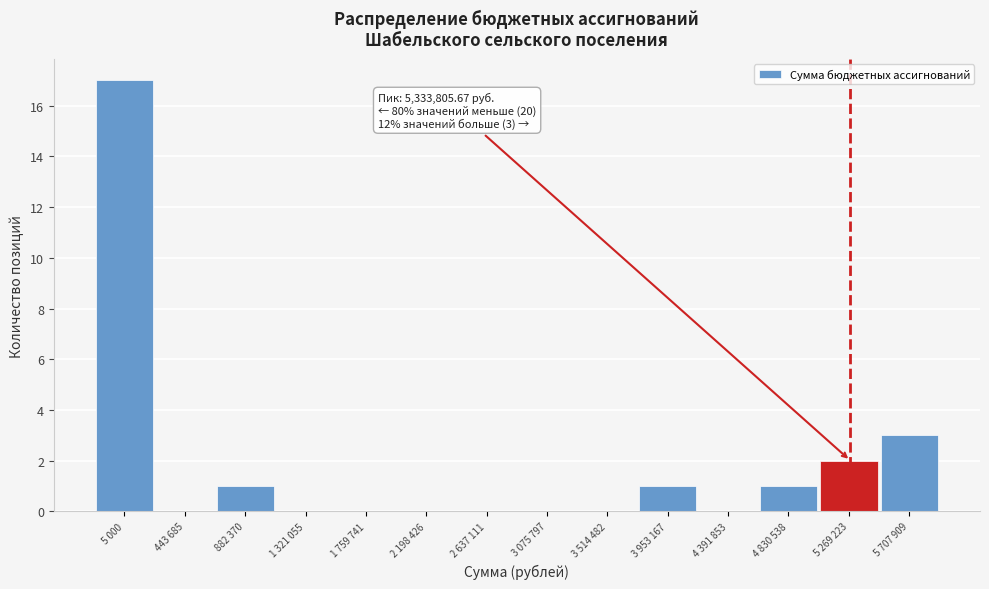

Reading left to right, what are all the values shown in this chart?

5 000=17	443 685=0	882 370=1	1 321 055=0	1 759 741=0	2 198 426=0	2 637 111=0	3 075 797=0	3 514 482=0	3 953 167=1	4 391 853=0	4 830 538=1	5 269 223=2	5 707 909=3